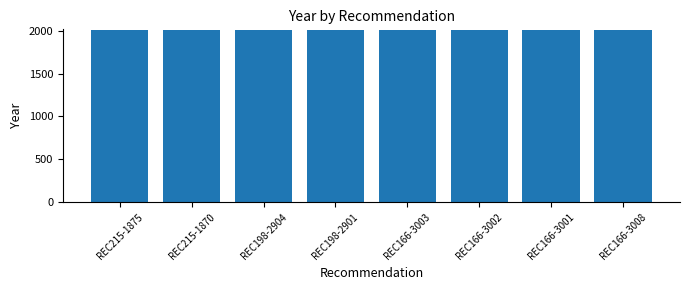

Is it true that the value at REC215-1870 is 834?

False